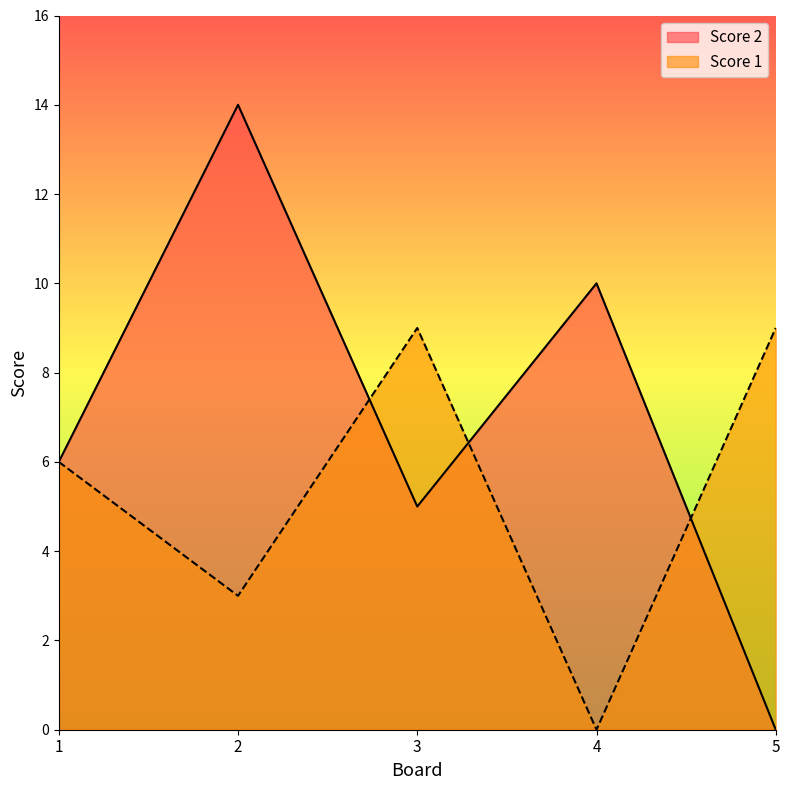

Rank the series by their average value, from lowest to highest.

Score 1, Score 2